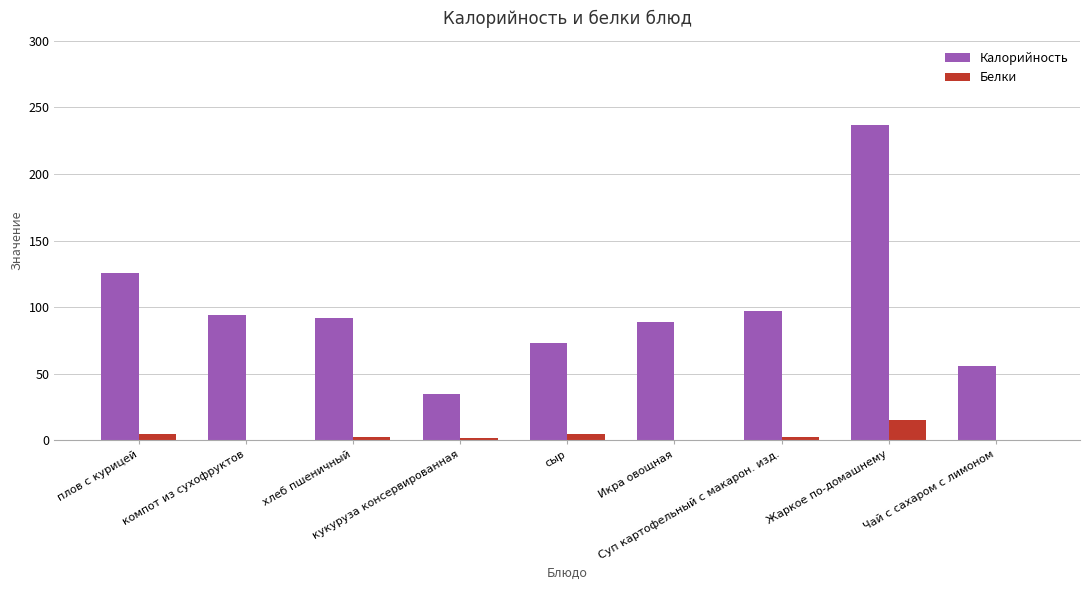

Which series has the largest total across all categories?

Калорийность